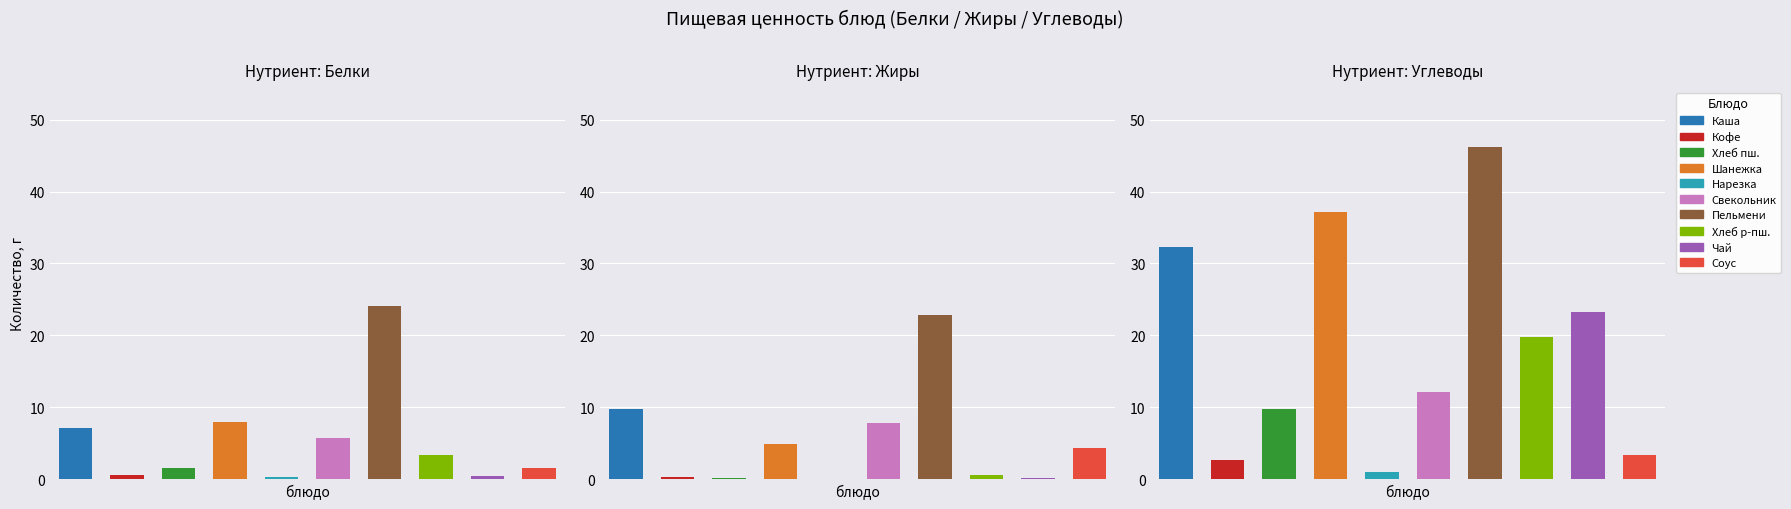

What is the value of the Белки bar at the 6th from the left?

5.7